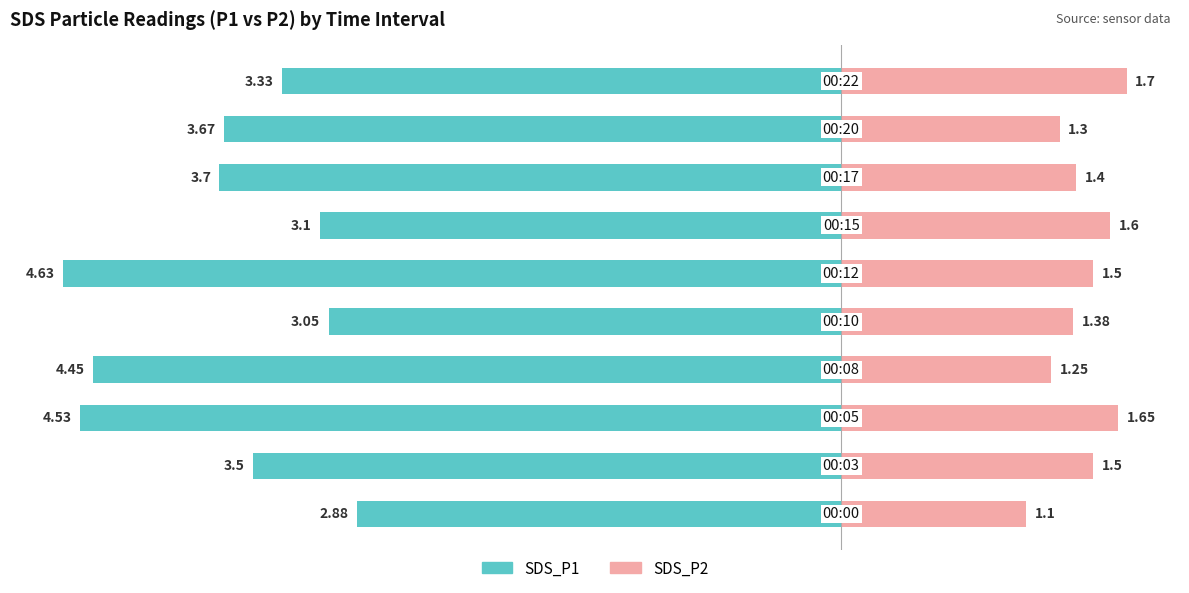

How many data points in SDS_P1 are less than -3?

9